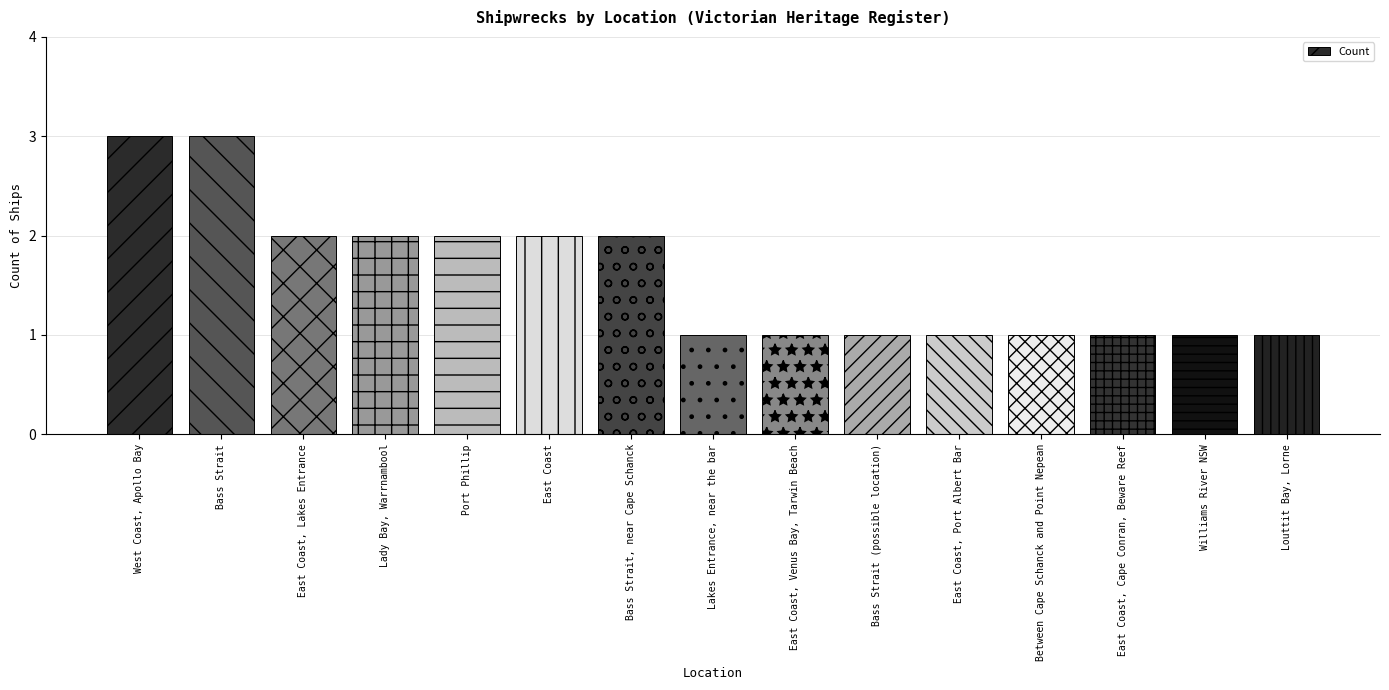

What is the difference between the maximum and minimum values?

2